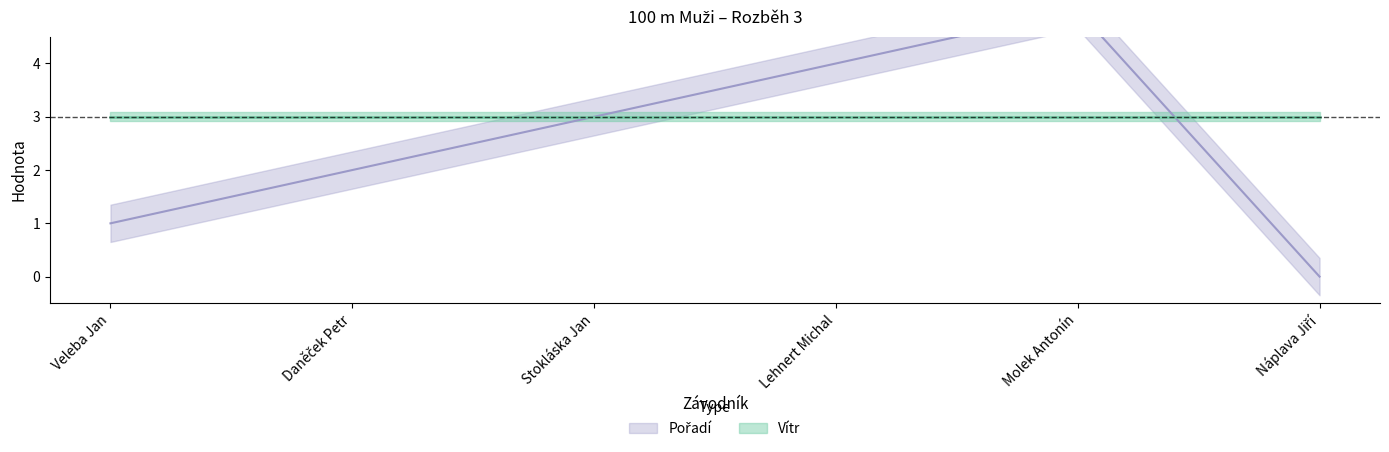

True or false: the data shows 1 at Veleba Jan.

True